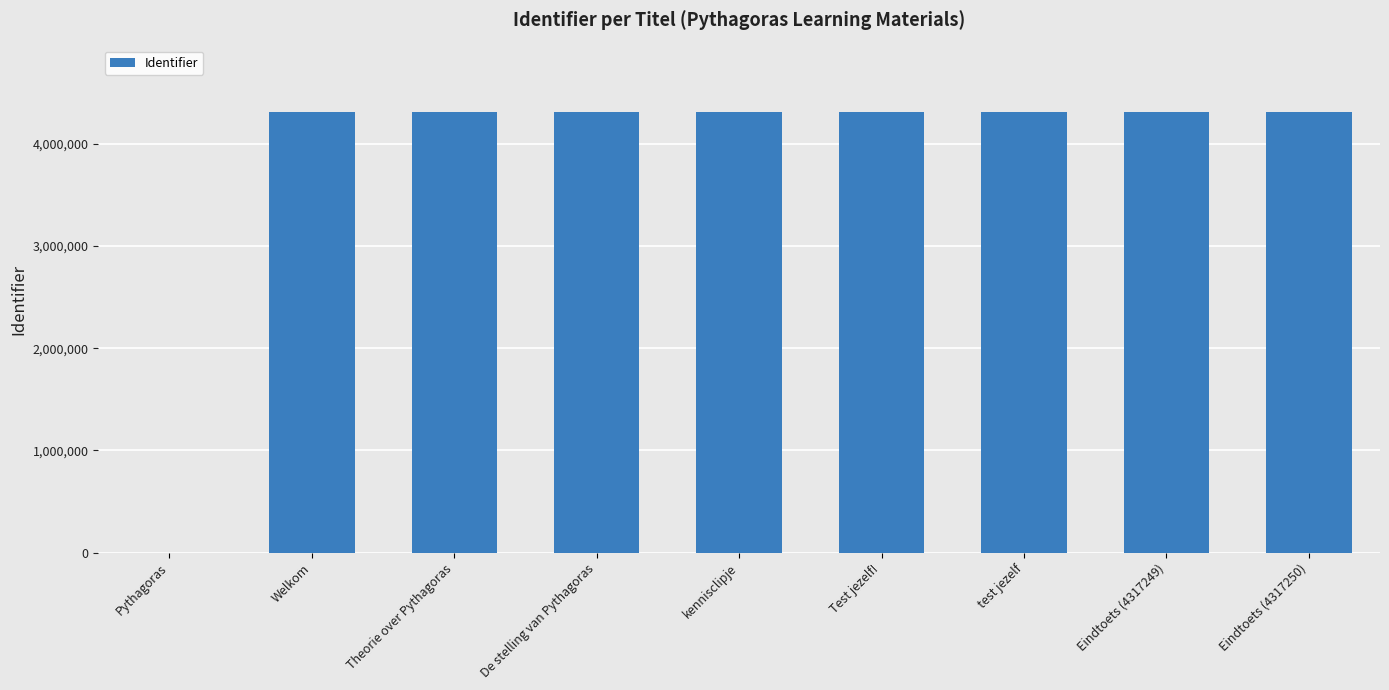

What is the change in value from Pythagoras to De stelling van Pythagoras?

+4316746